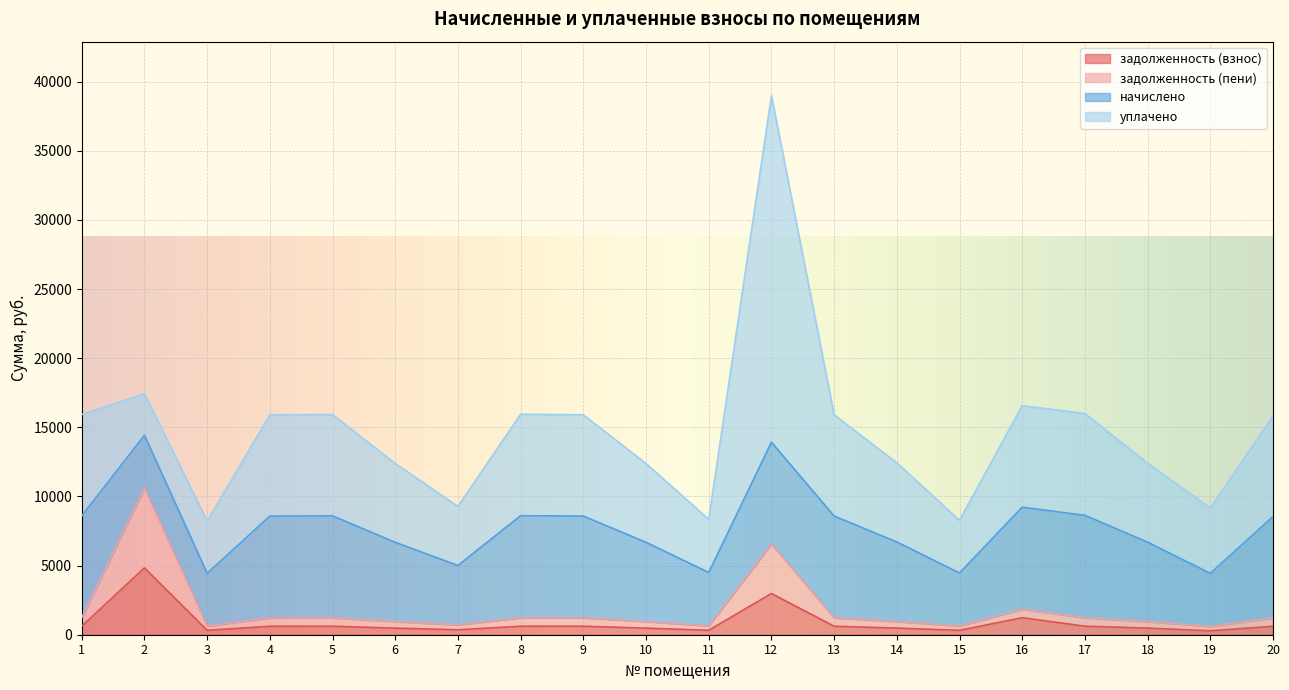

Count the number of categories in the chart.

20